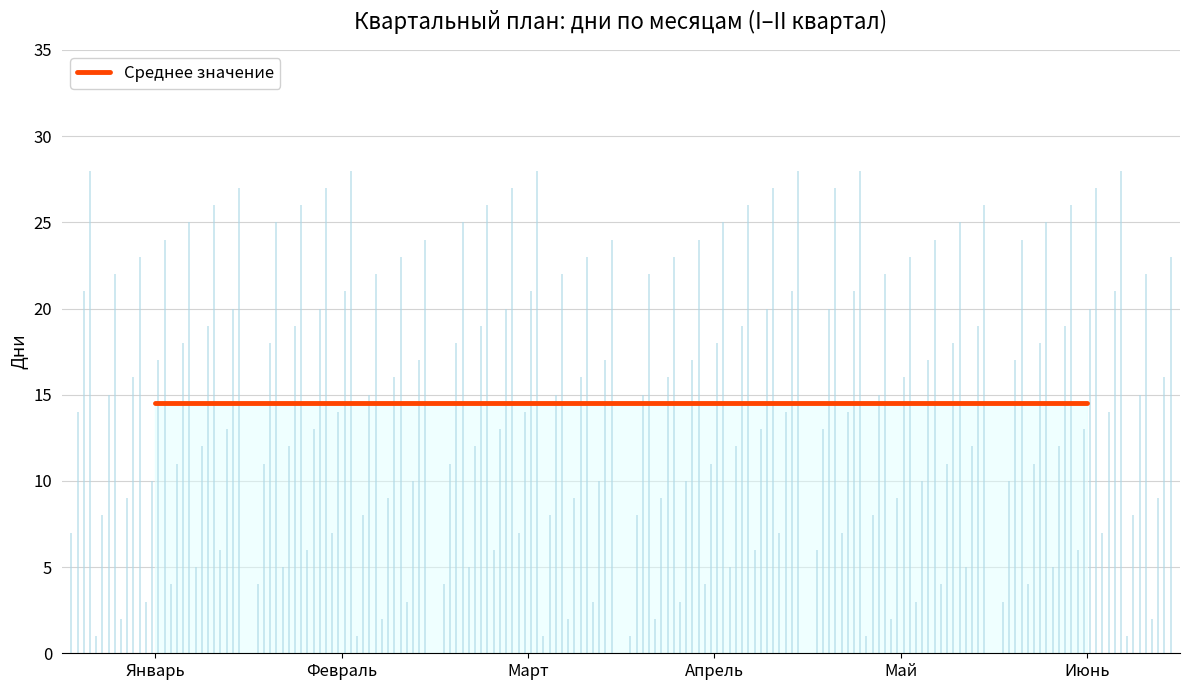

Is this an area chart (filled region under the line)?

No